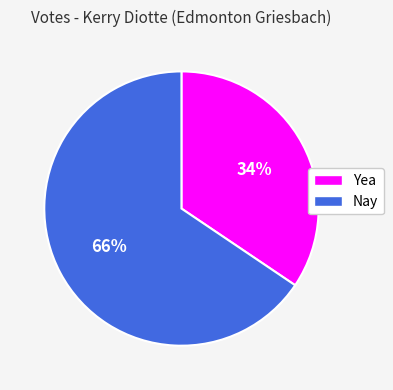

Between Nay and Yea, which is larger?

Nay